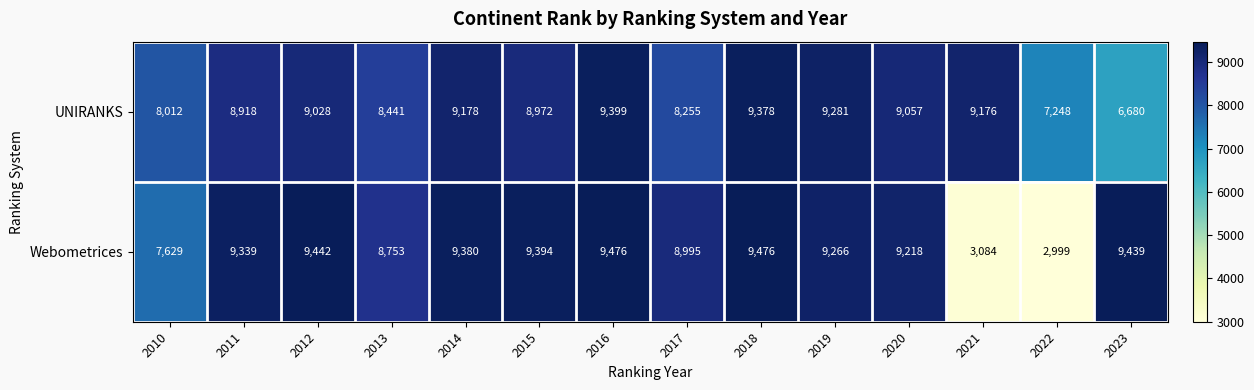

The value of UNIRANKS at 2022 is 12377. True or false?

False